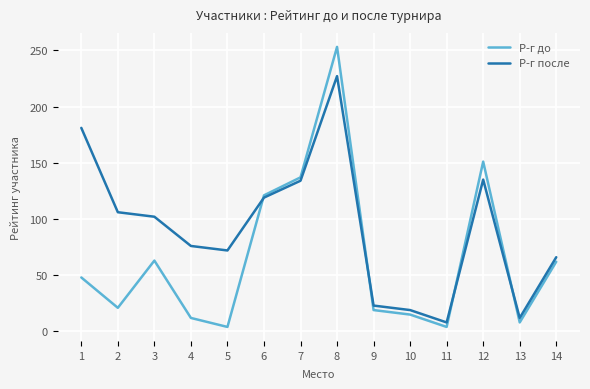

At which label does Р-г до reach its peak?

8